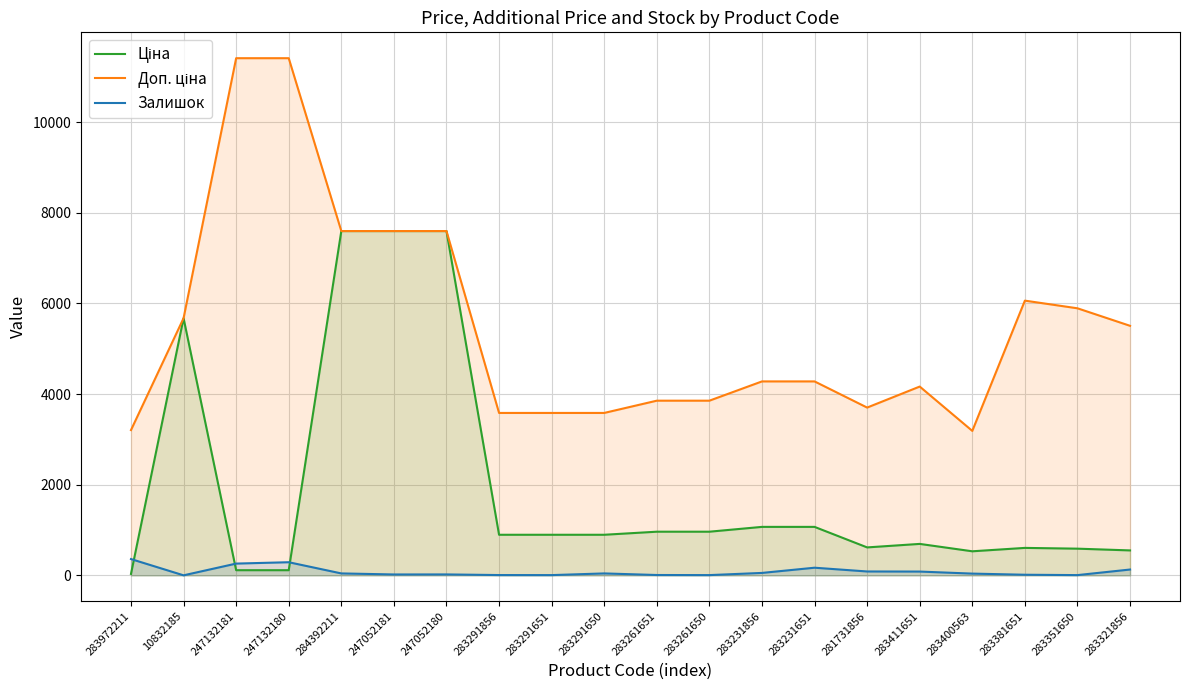

Which series has the widest spread of values?

Доп. ціна